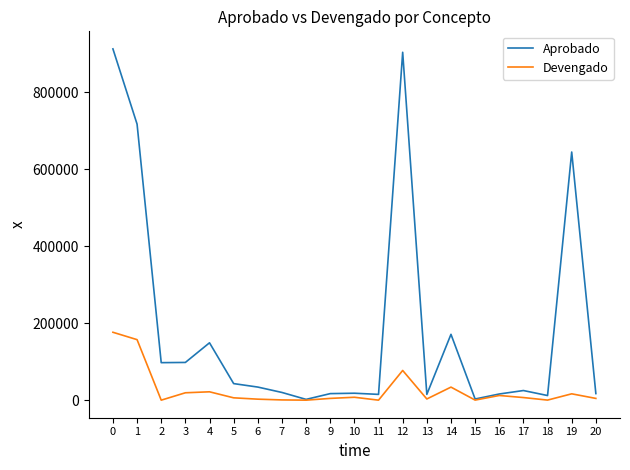

List the series in order of their peak value, highest first.

Aprobado, Devengado